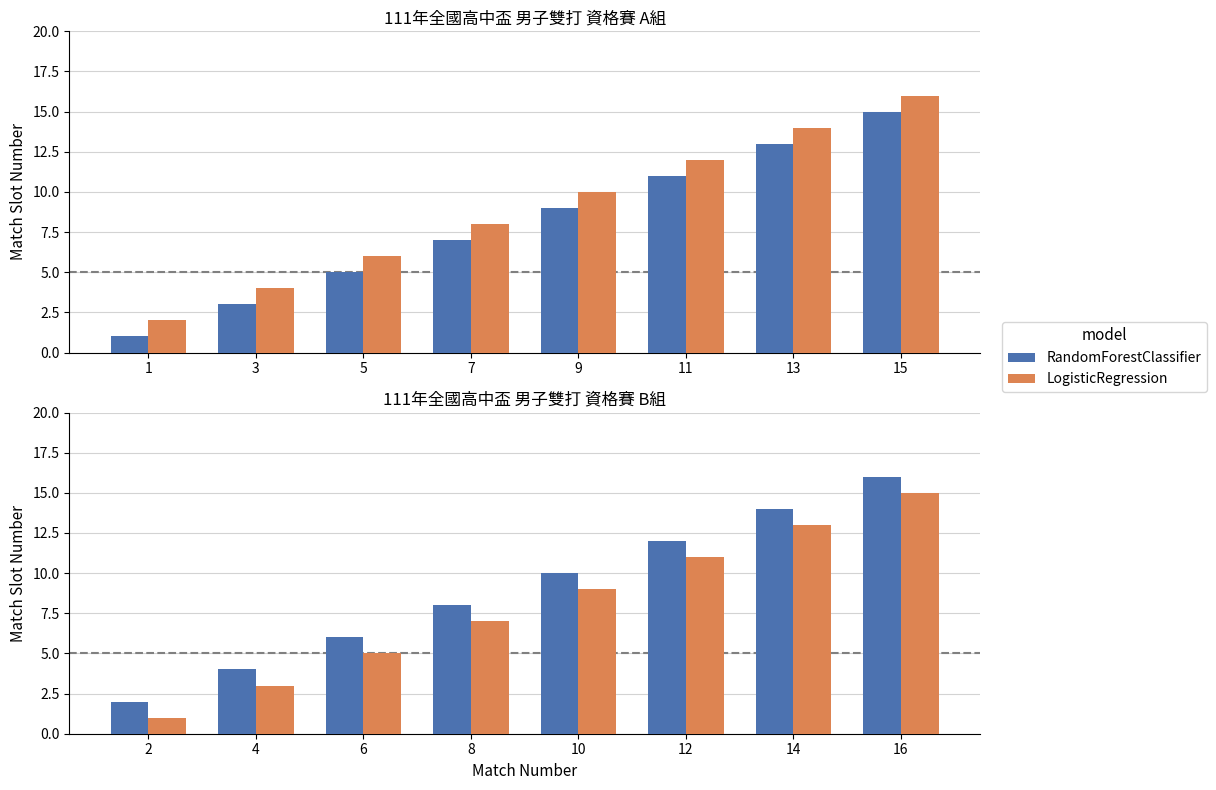

What is the spread (max minus min) of values at 16?

1